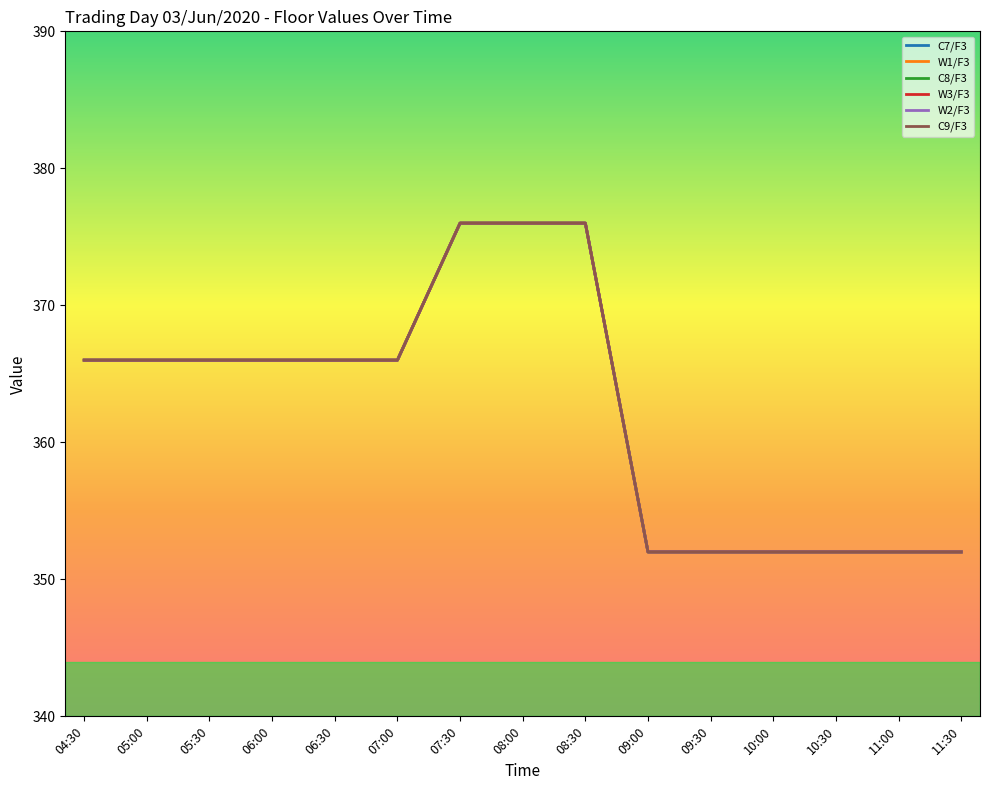

Does the chart display data point markers on the line(s)?

No